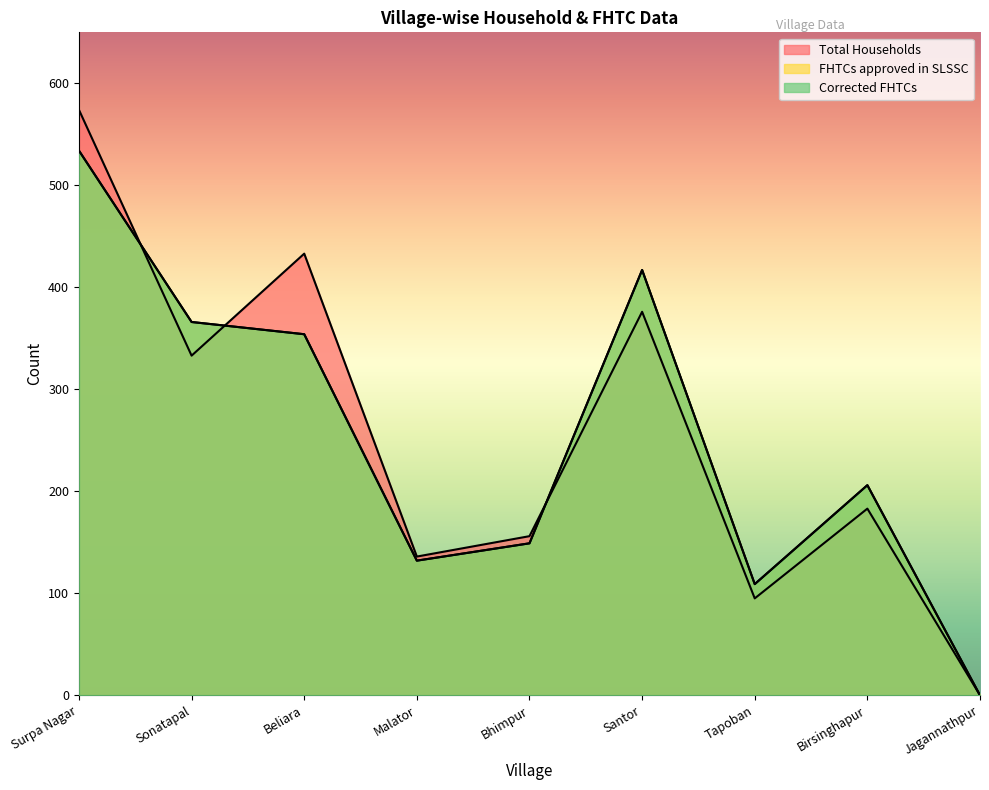

Is the value of Total Households at Santor greater than the value of FHTCs approved in SLSSC at Bhimpur?

Yes